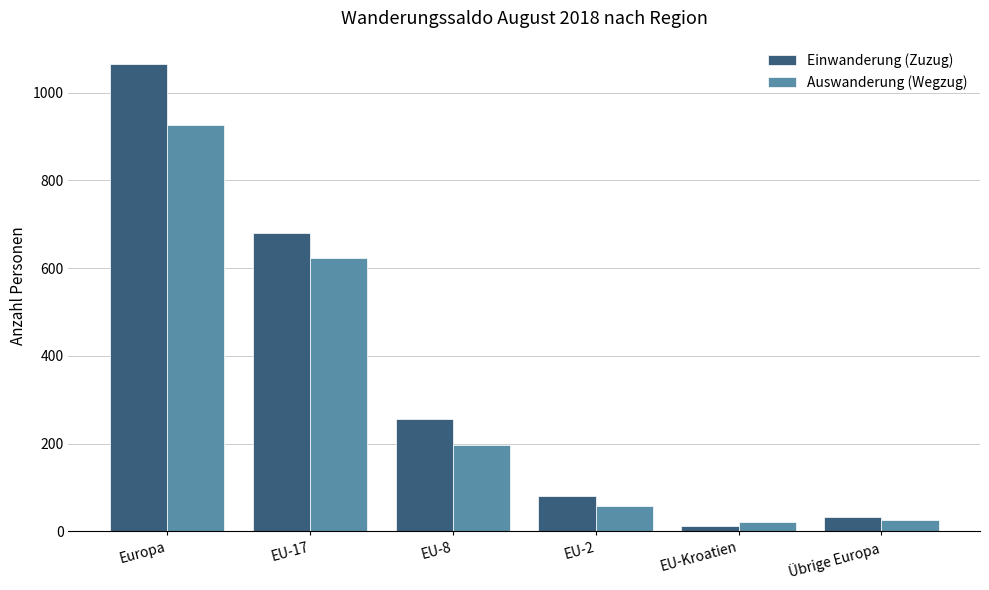

What position from the left is Übrige Europa?

6